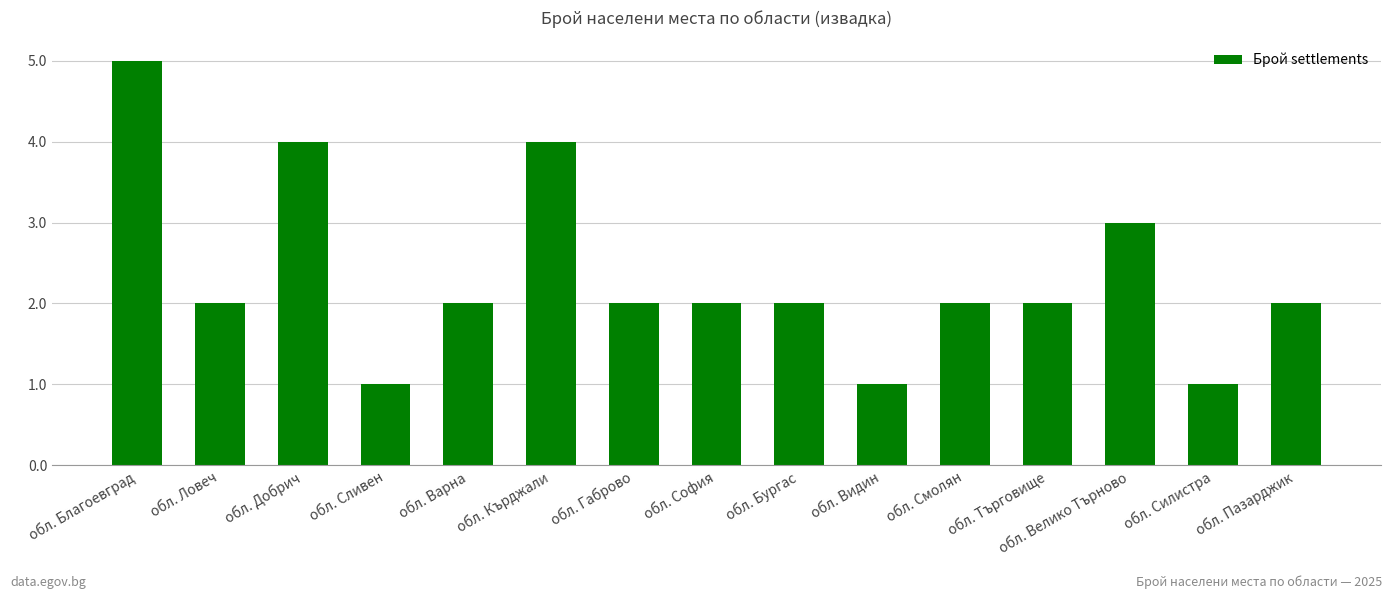

Which label corresponds to the largest value in the chart?

обл. Благоевград